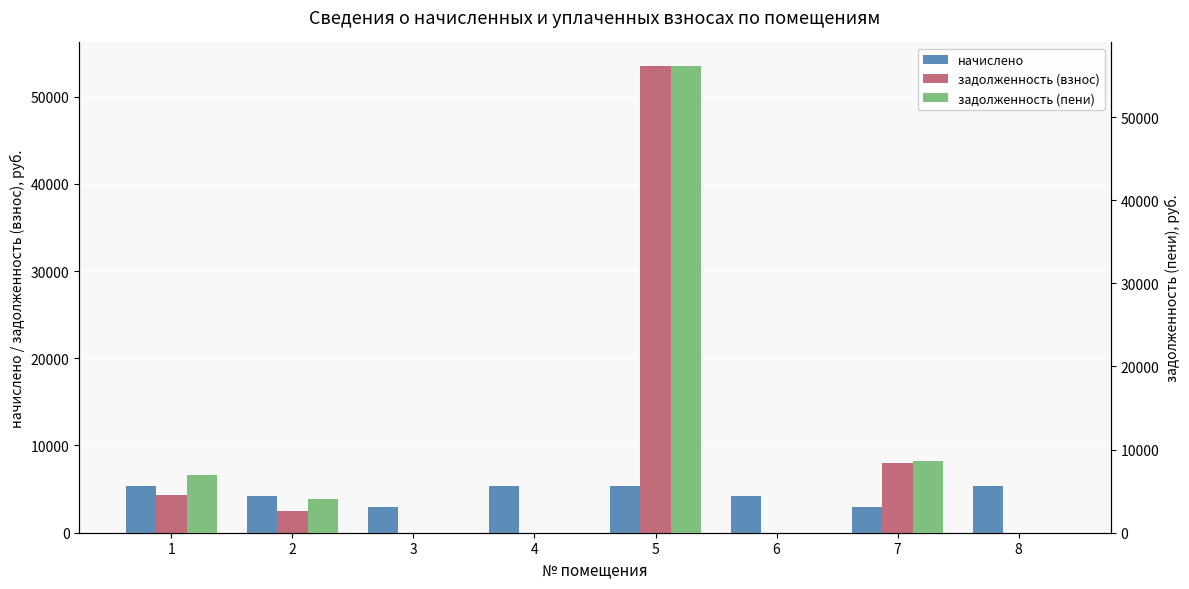

How many series are shown in this chart?

3